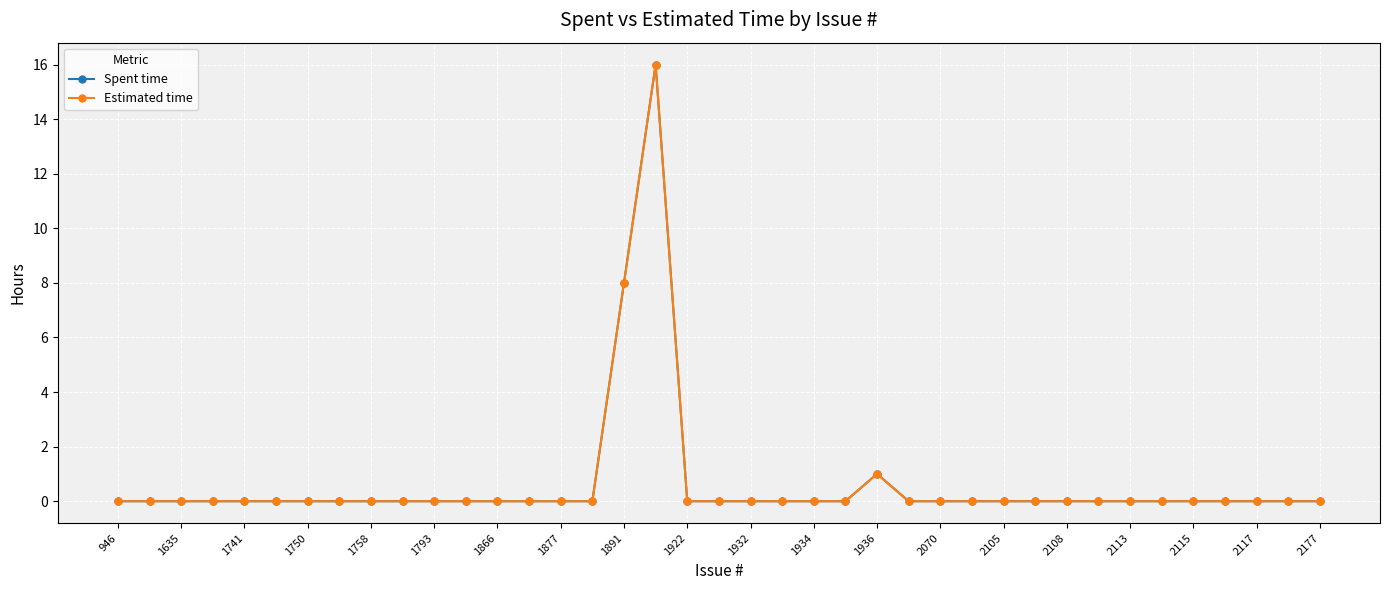

What are all the series names shown in the legend?

Spent time, Estimated time